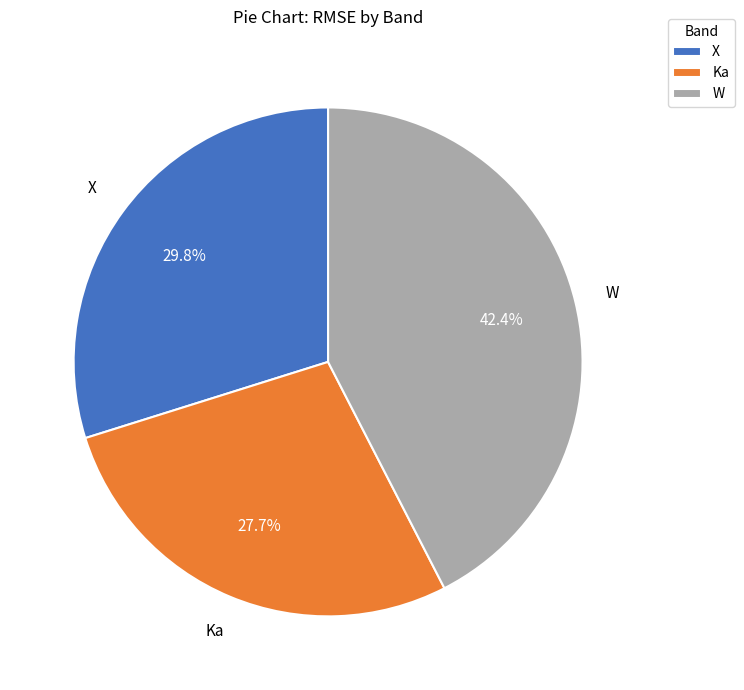

What is the largest slice in the pie chart?

W